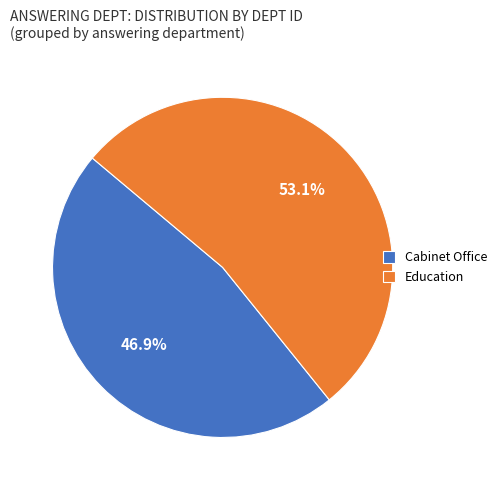

Which slice is the smallest?

Cabinet Office